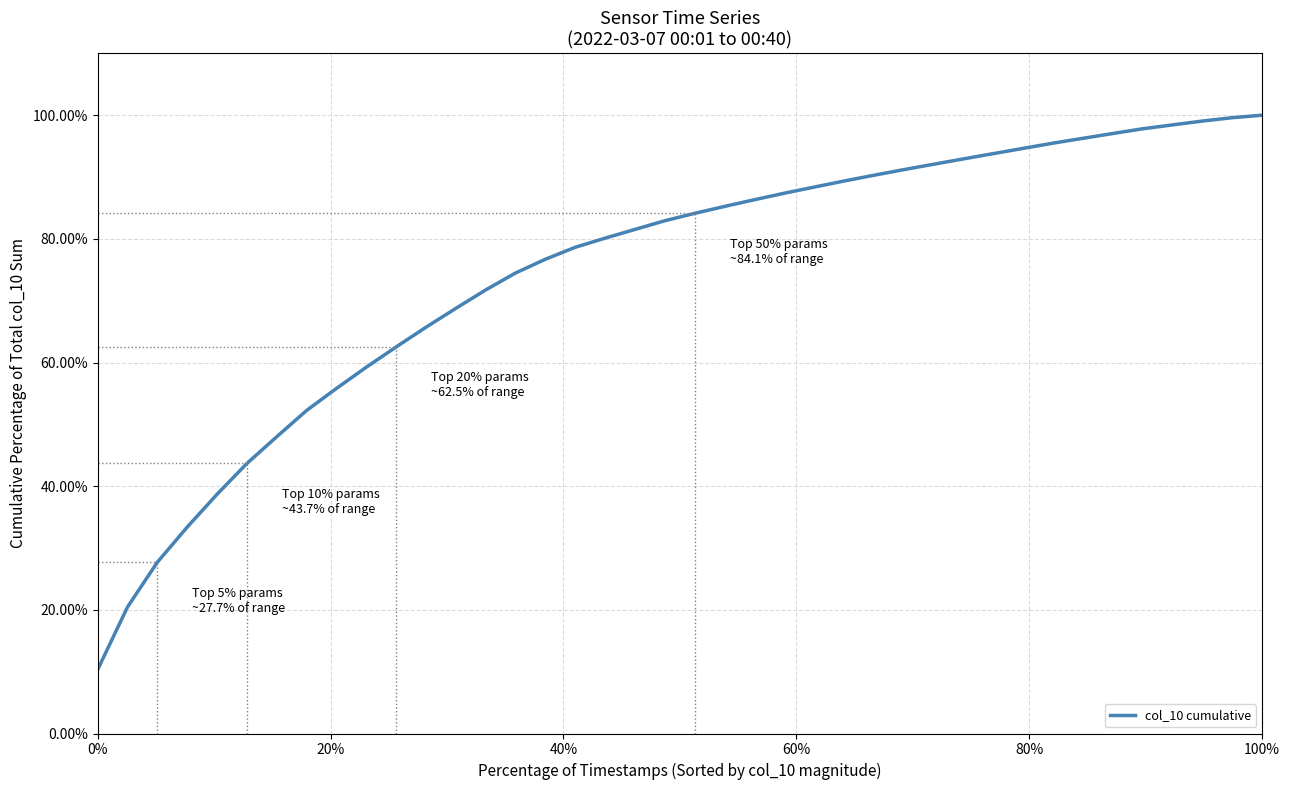

What is the difference between the maximum and minimum values?

89.7